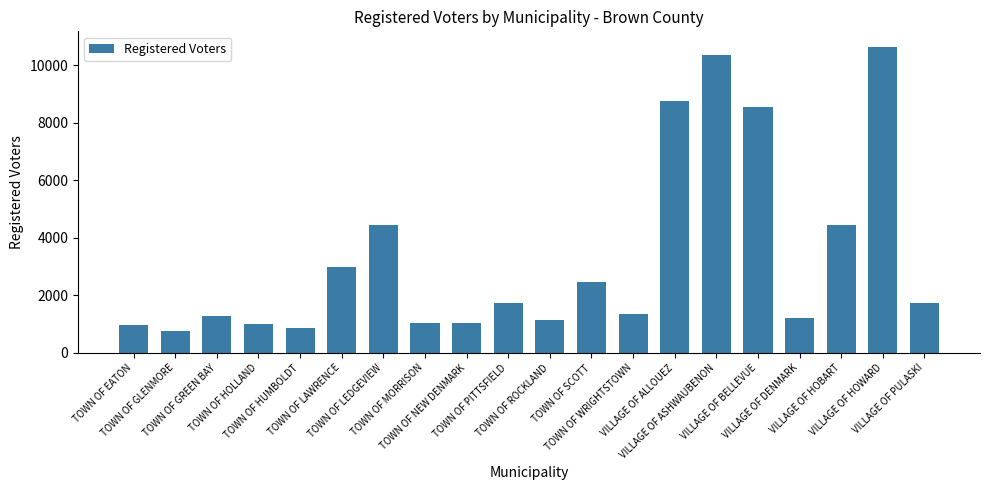

What is the smallest value displayed?

750